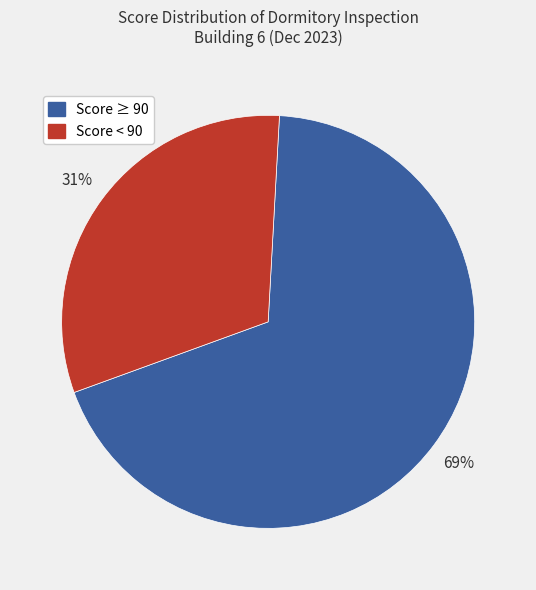

To the nearest percent, what is the average slice percentage?

50%